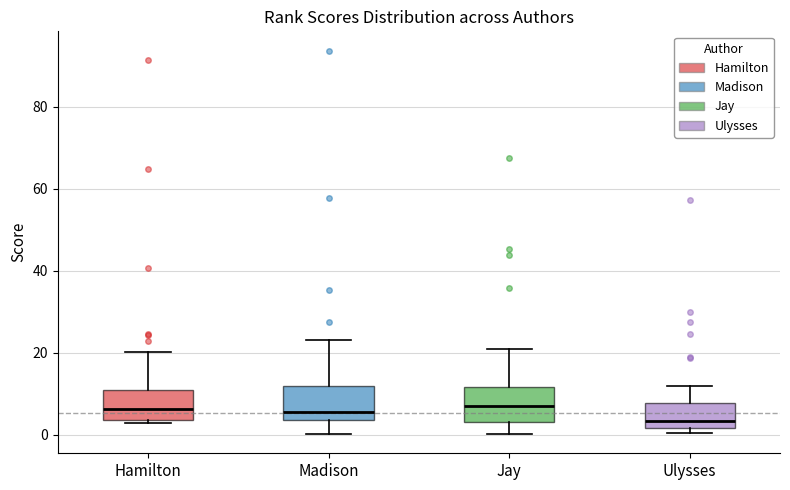

Reading left to right, transcribe this box plot: for each box, give where its median line is, the range the box spans, and where its two whiskers end, as read against the y-axis. The values are not printed on the chart, so give them approximately, as read against the axis.

Hamilton: median 6, box 4 to 10, whiskers 2 to 20
Madison: median 6, box 4 to 12, whiskers 0 to 24
Jay: median 6, box 2 to 12, whiskers 0 to 20
Ulysses: median 4, box 2 to 8, whiskers 0 to 12